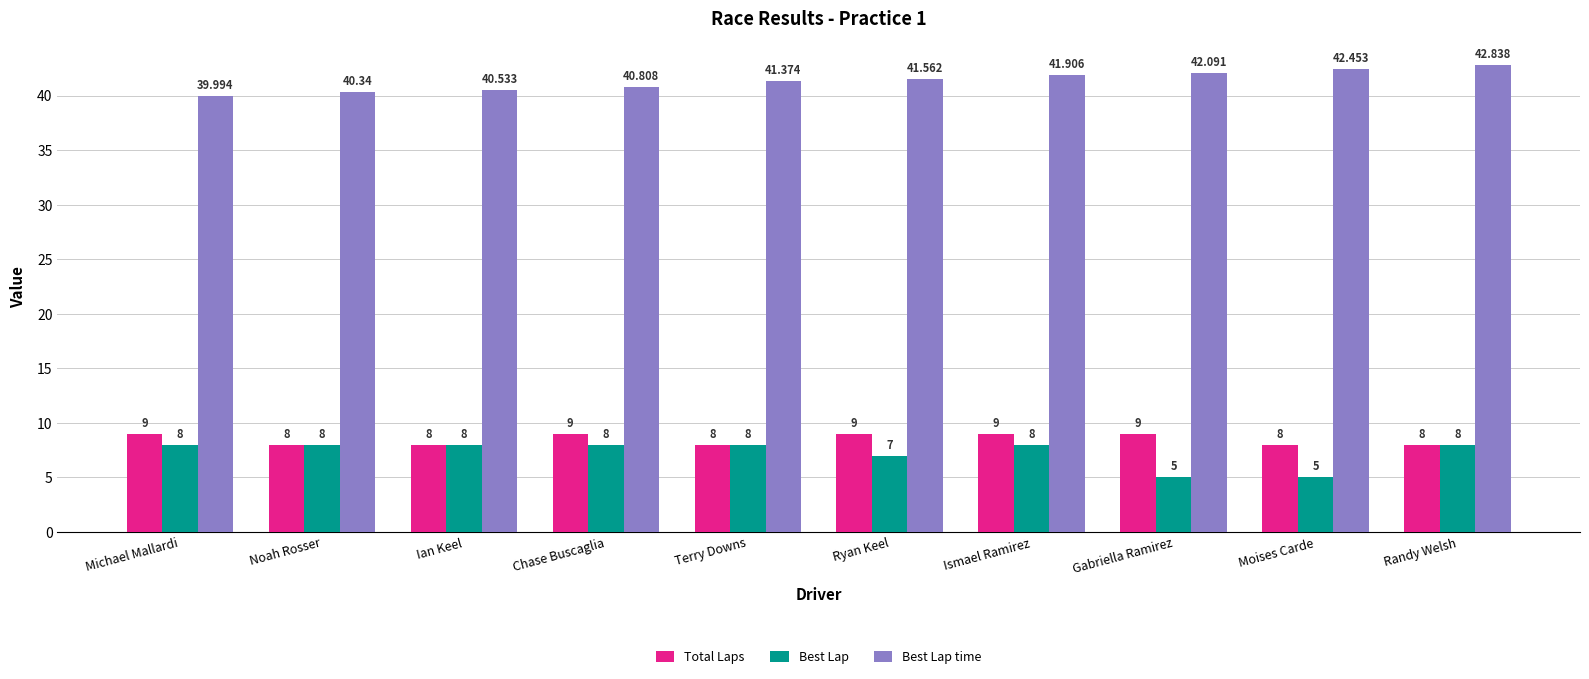

Is it true that Best Lap equals 4.6 at Randy Welsh?

False